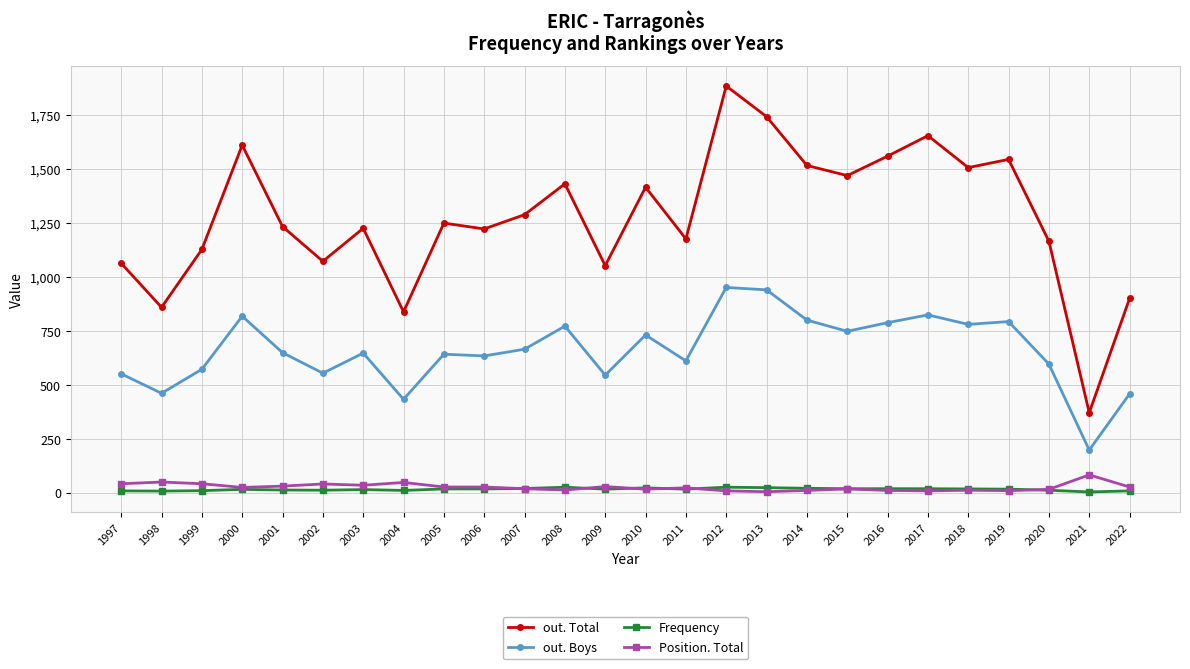

True or false: out. Boys has a value of 551 at 1997.

True